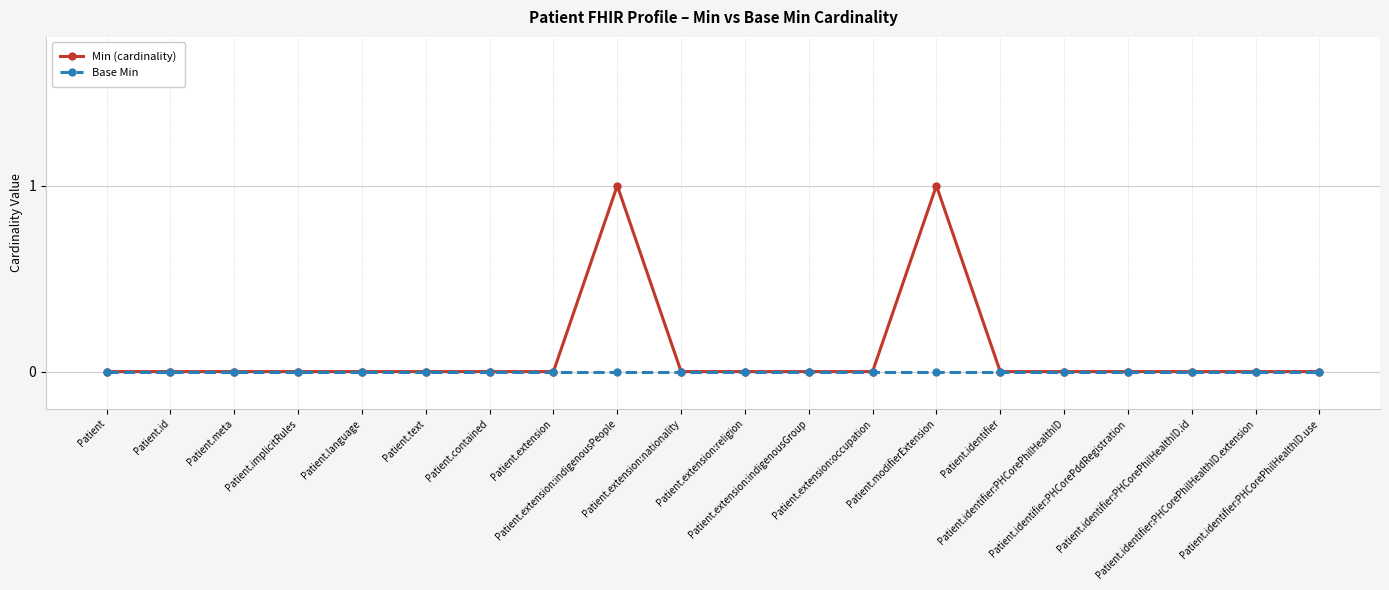

Is it true that Base Min equals 0 at Patient.text?

True